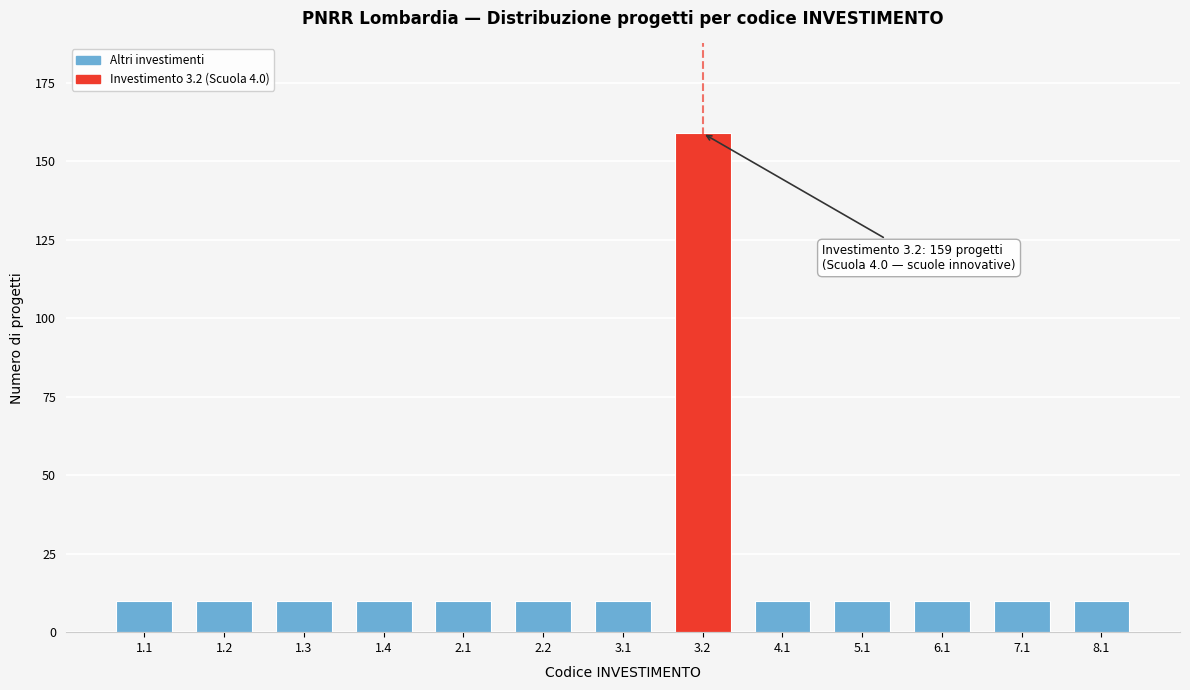

Reading left to right, transcribe all the data shown in this chart.

1.1=10	1.2=10	1.3=10	1.4=10	2.1=10	2.2=10	3.1=10	3.2=159	4.1=10	5.1=10	6.1=10	7.1=10	8.1=10